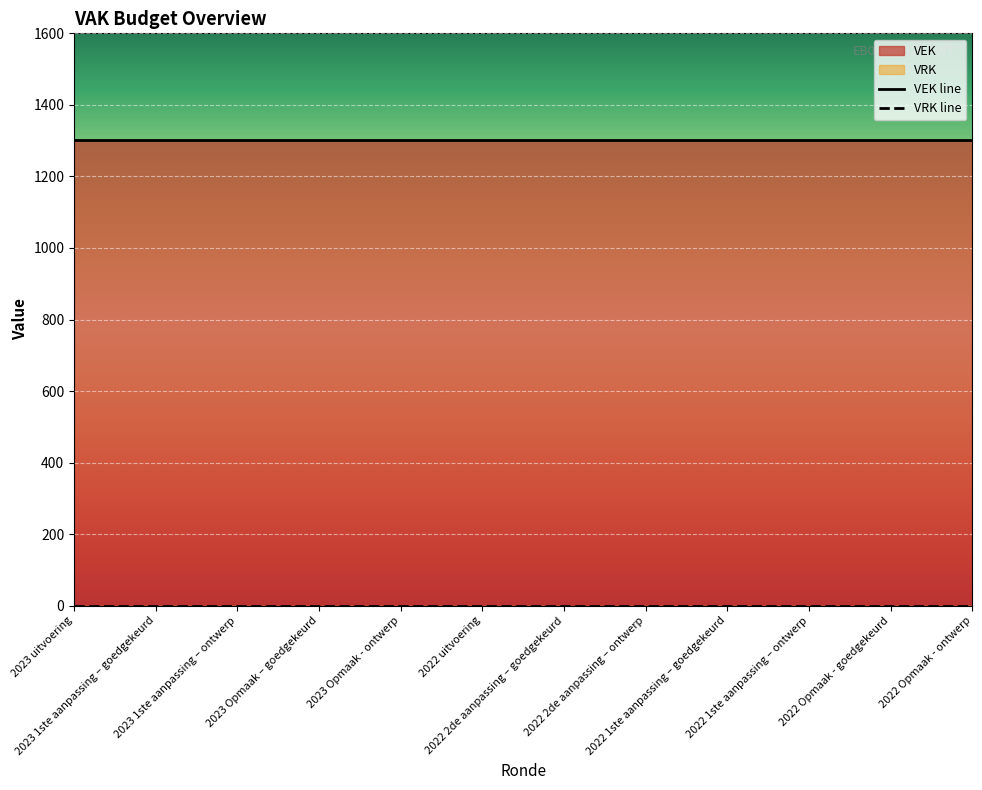

At 2022 1ste aanpassing – ontwerp, list the series in order from largest to smallest.

VEK, VRK